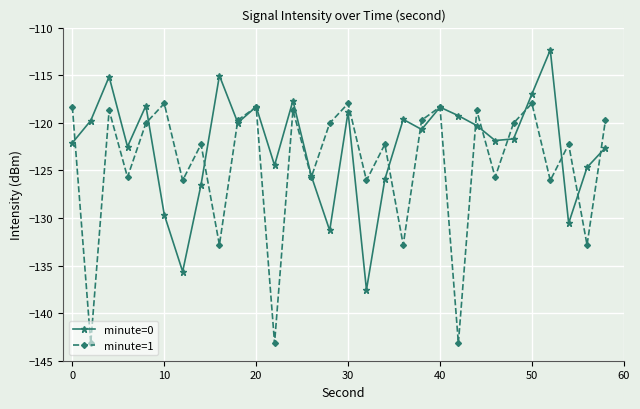

Which series has the largest total across all categories?

minute=0